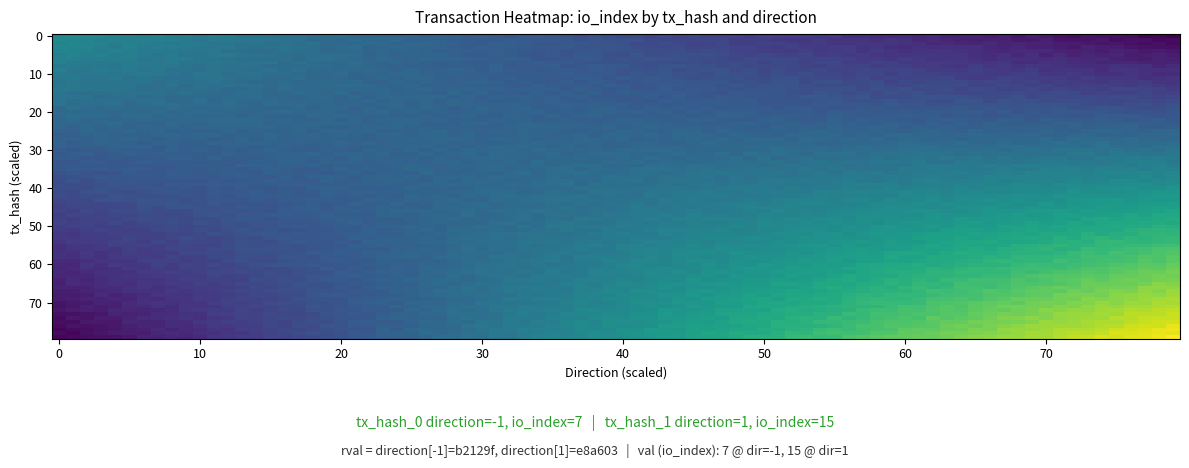

Which series has the widest spread of values?

e8a603de7984a4156184d642ac7da21fd4b30b7